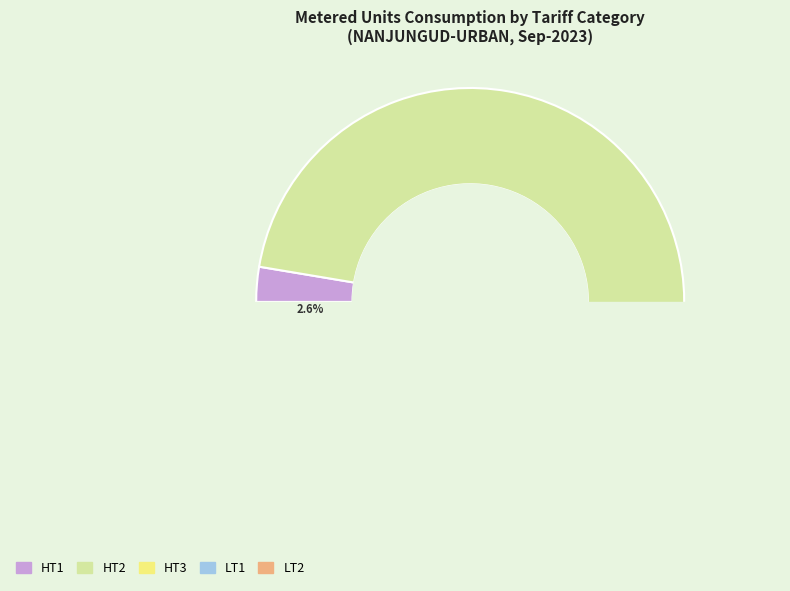

What is the smallest slice in the pie chart?

LT1